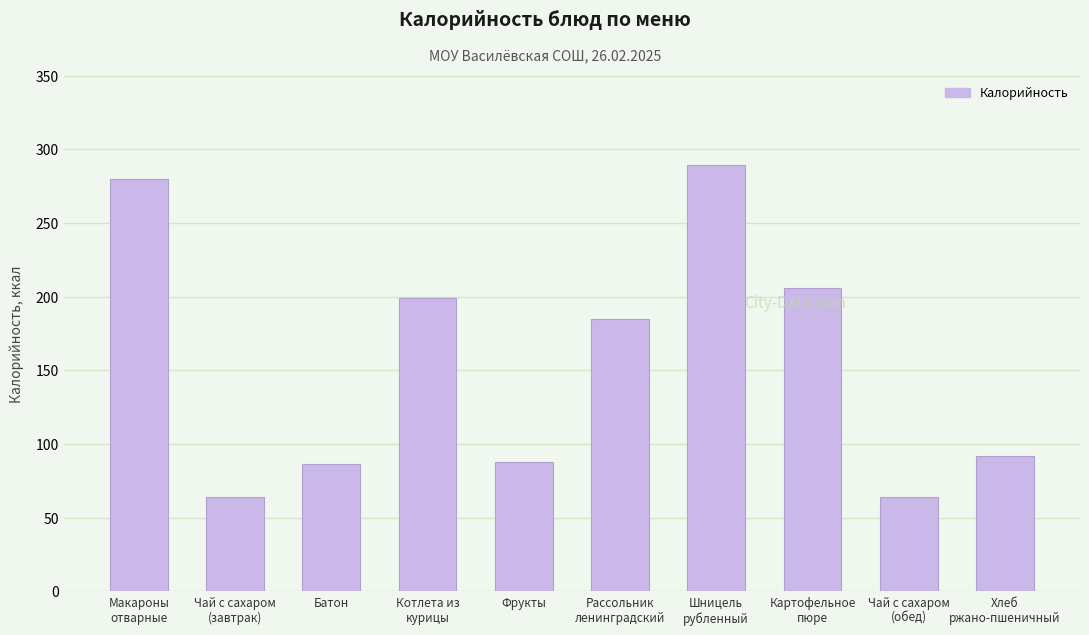

What is the label of the 7th bar from the left?

Шницель
рубленный